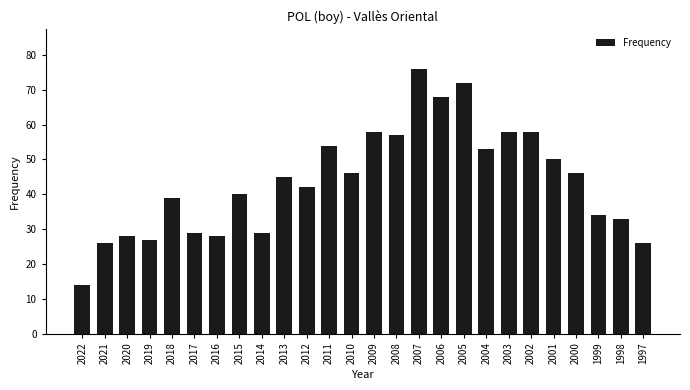

What is the greatest value displayed?

76